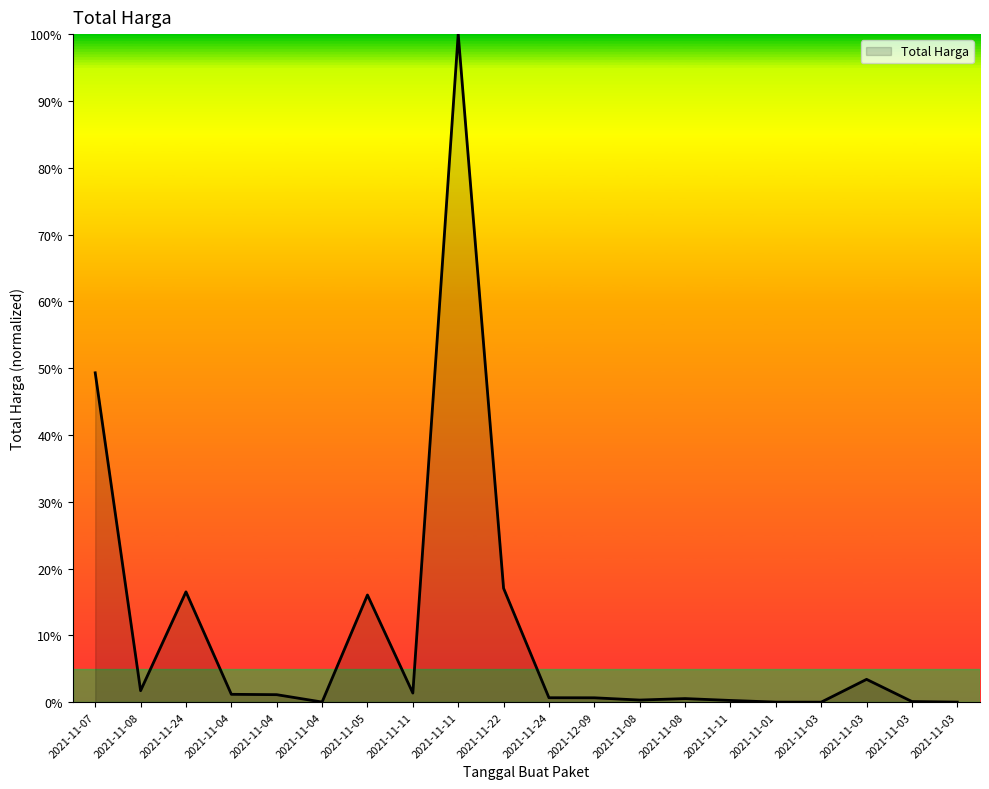

Is it true that the value at 2021-11-03 is 0.0?

True